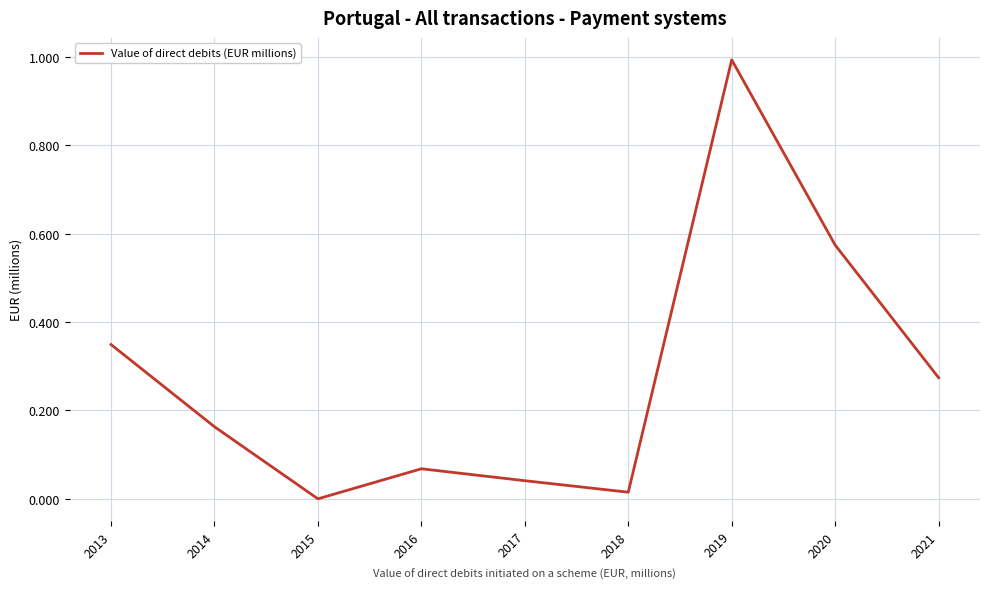

What is the change in value from 2013 to 2016?

-0.3